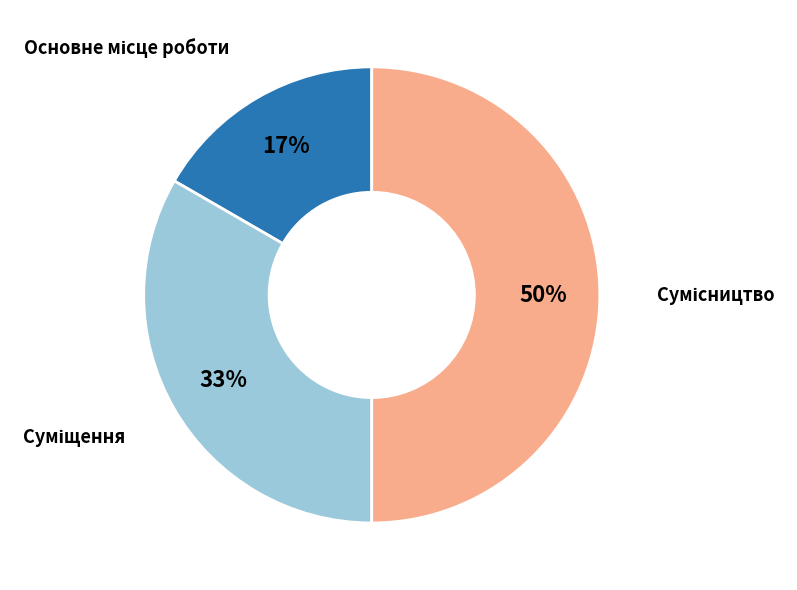

How many segments does this pie chart have?

3